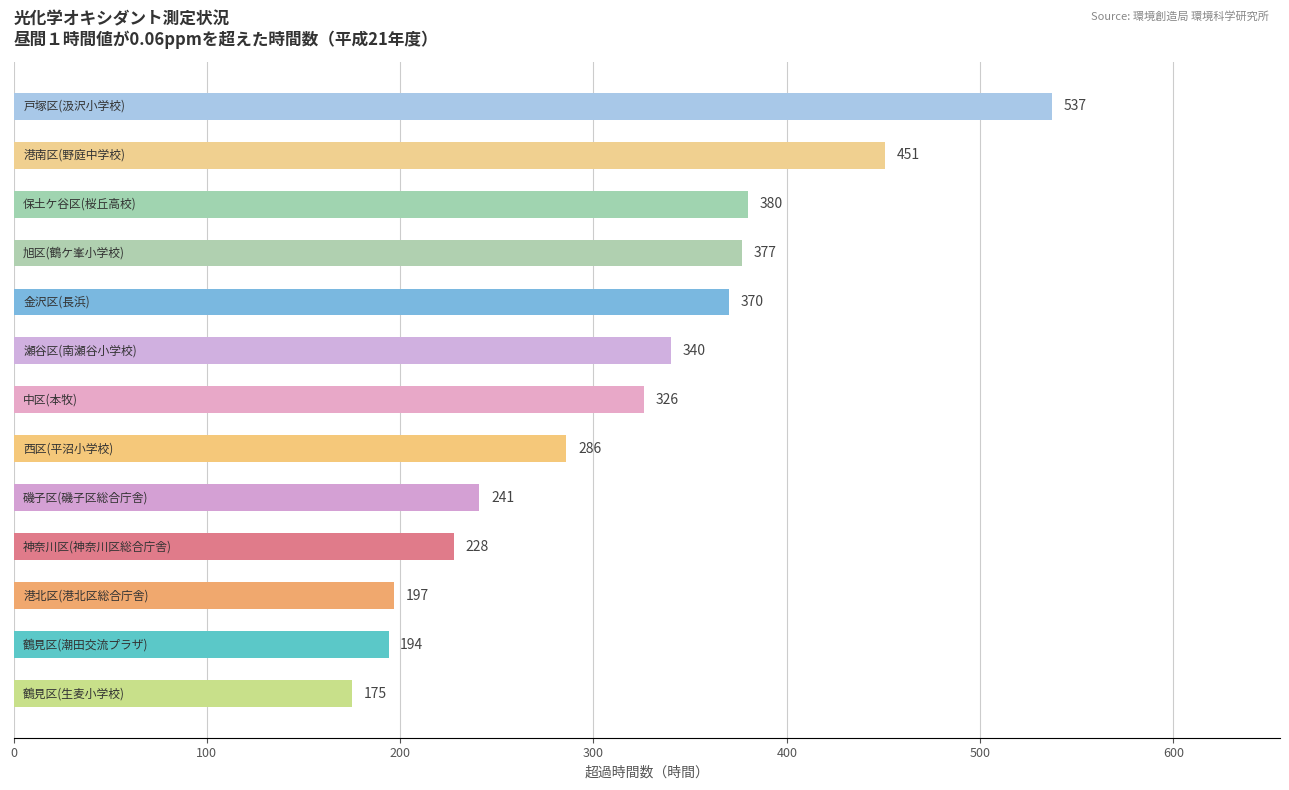

Are the bars grouped side by side (vs. stacked)?

No